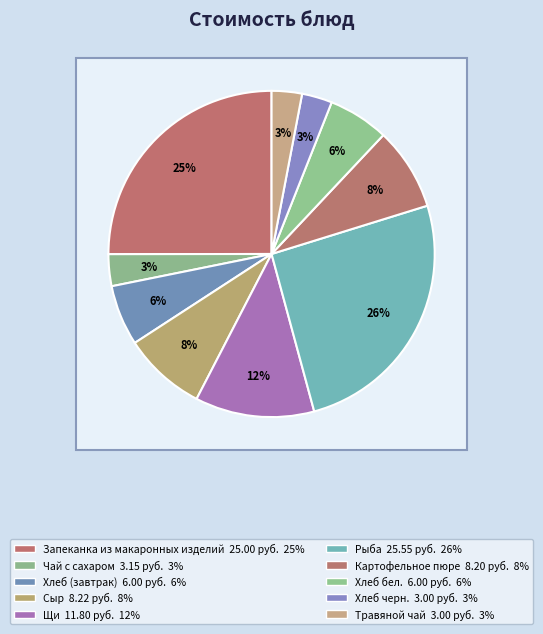

To the nearest percent, what portion does Хлеб бел. represent?

6%